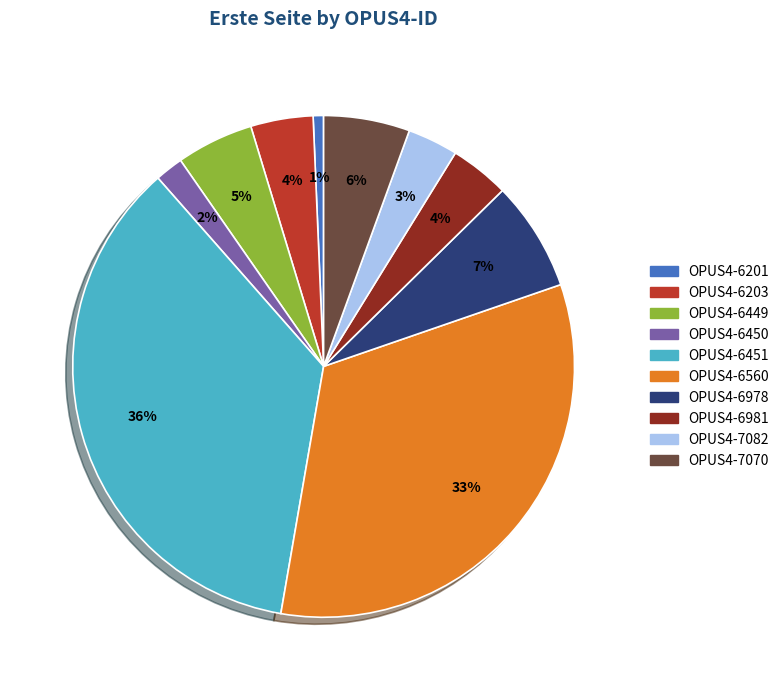

To the nearest percent, what is the difference between the OPUS4-7082 and OPUS4-6449 slice percentages?

2%